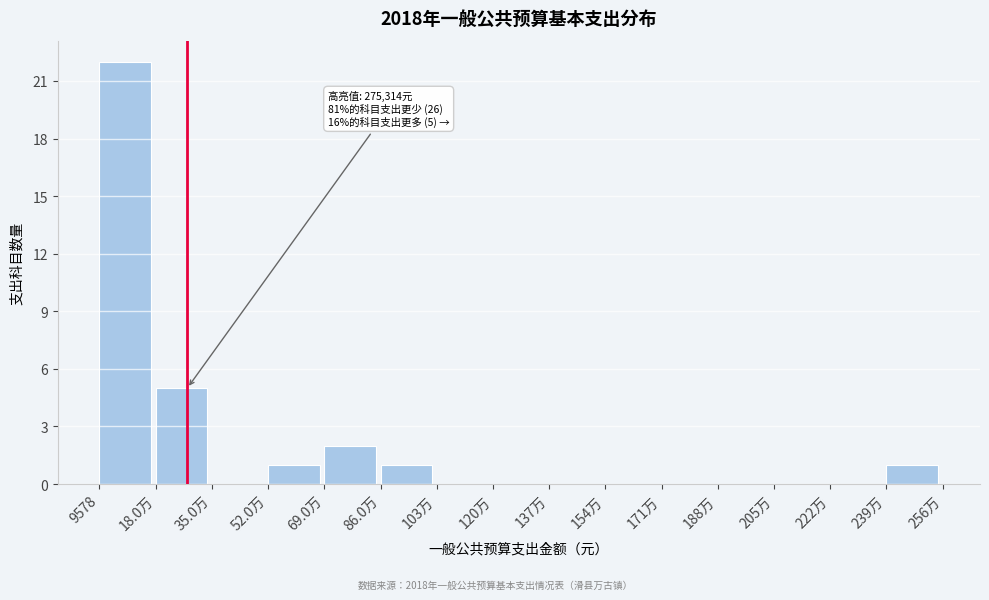

Reading left to right, transcribe all the data shown in this chart.

9578=22	18.0万=5	35.0万=0	52.0万=1	69.0万=2	86.0万=1	103万=0	120万=0	137万=0	154万=0	171万=0	188万=0	205万=0	222万=0	239万=1